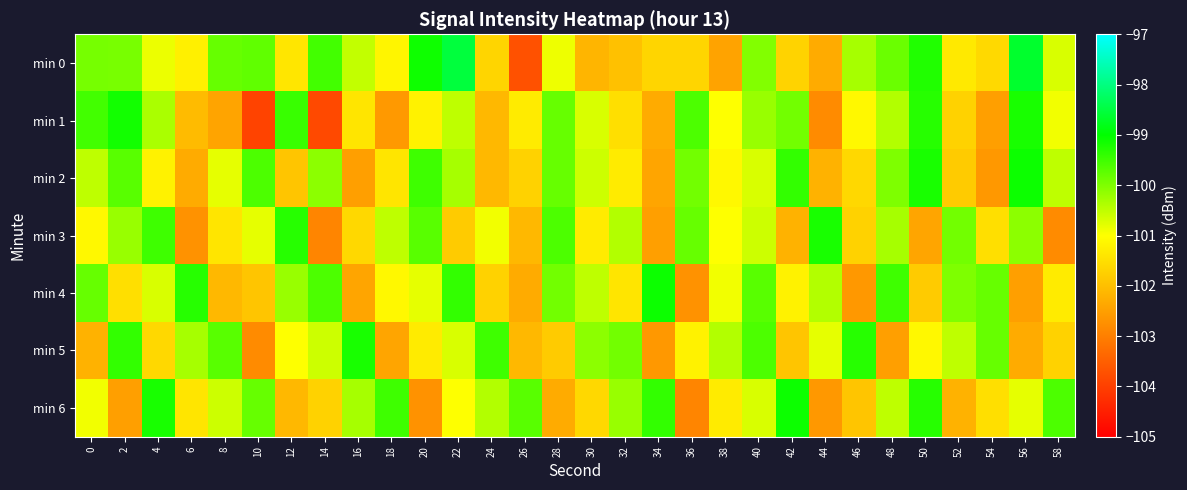

Between 22 and 40, which series saw the biggest shift?

min 0